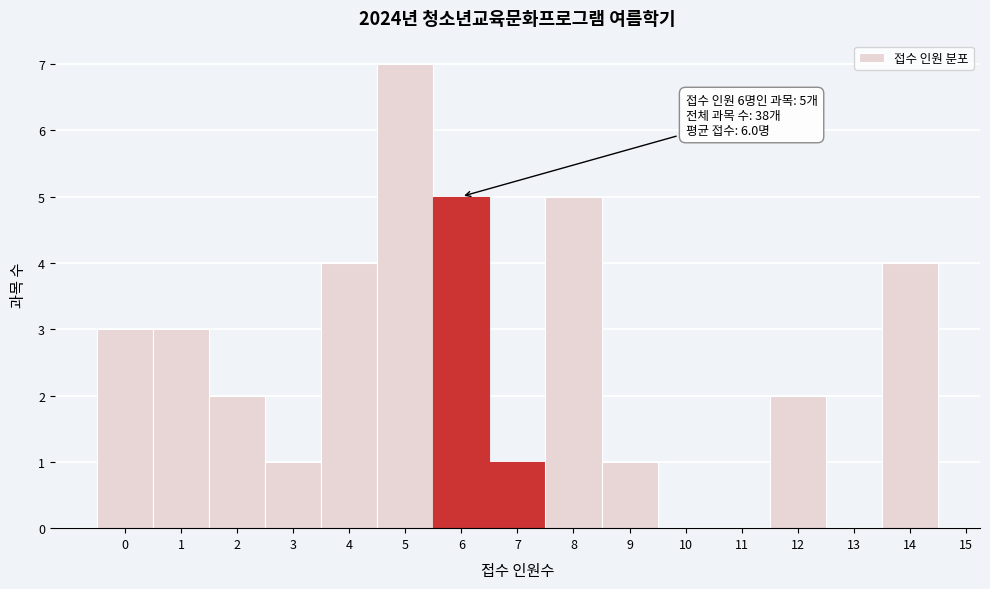

Over which range of the x-axis is the bar tallest?

4.5 to 5.5